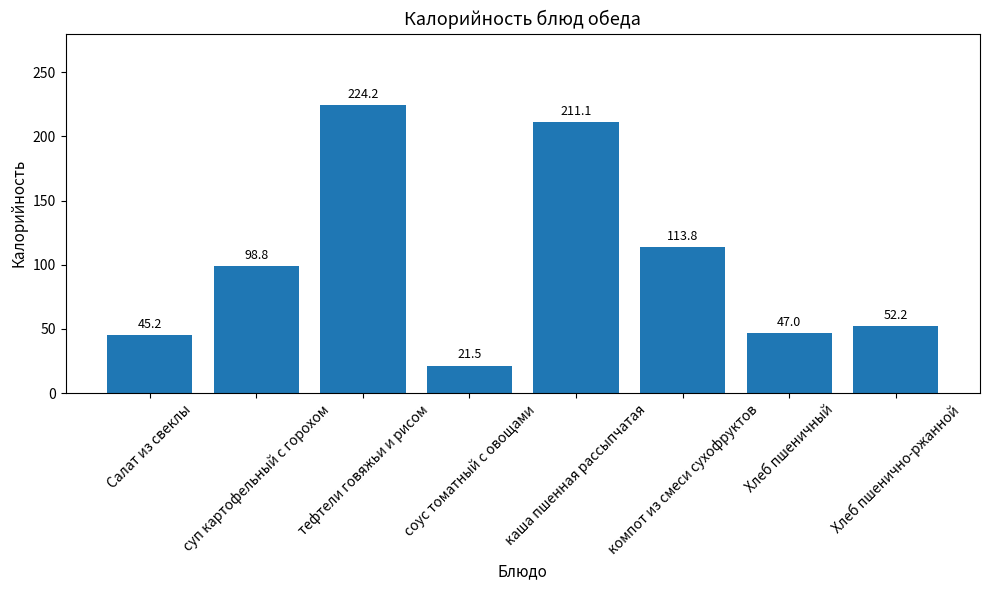

Reading left to right, what are all the values shown in this chart?

45.2	98.8	224.2	21.5	211.1	113.8	47.0	52.2